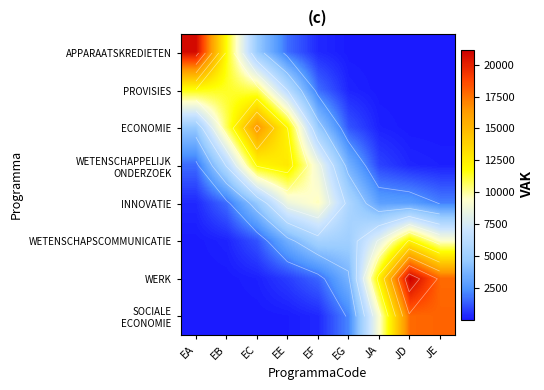

Which series has the largest total across all categories?

WERK